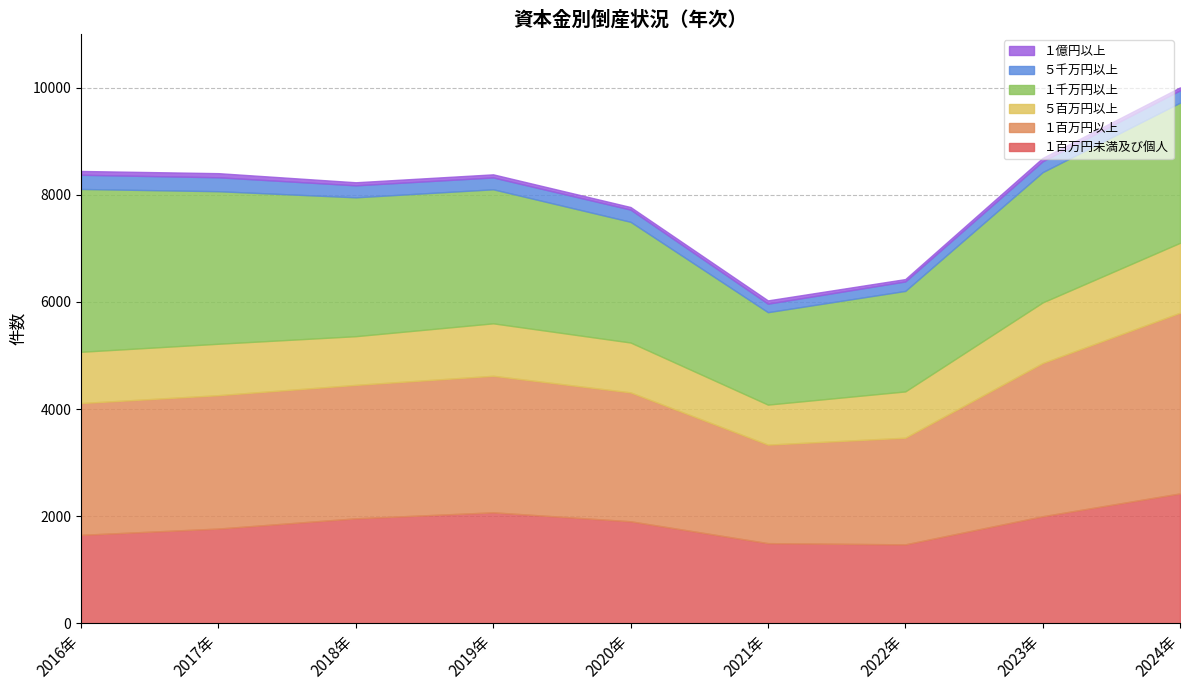

What is the value of the １百万円以上 point at the 2nd from the left?

2490